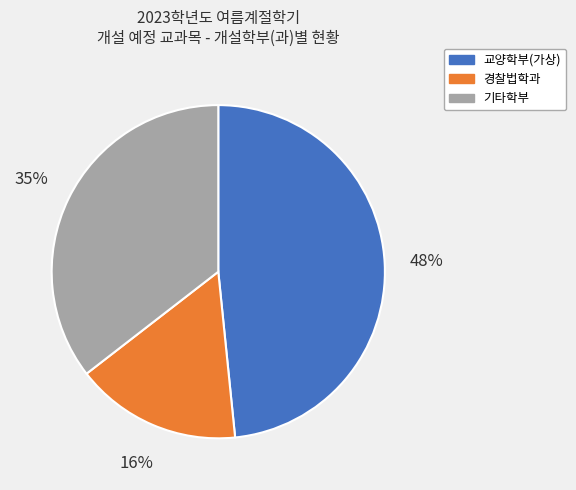

To the nearest percent, what is the difference between the largest and smallest slice percentages?

32%